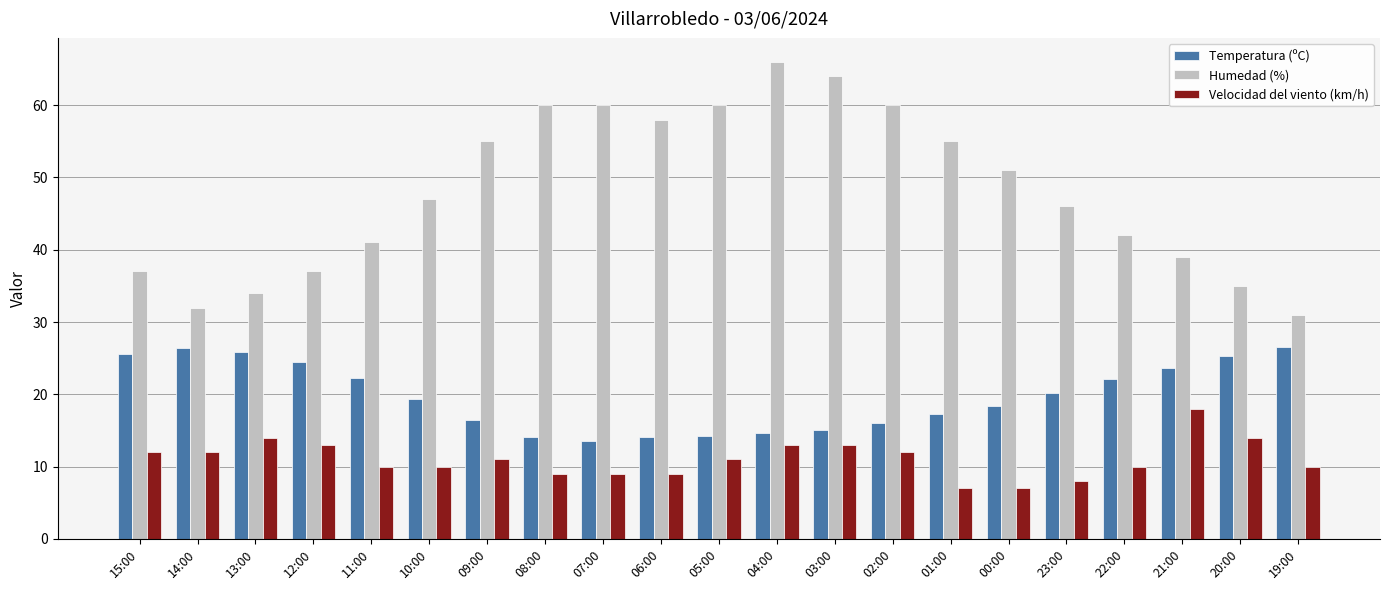

Are the bars horizontal?

No